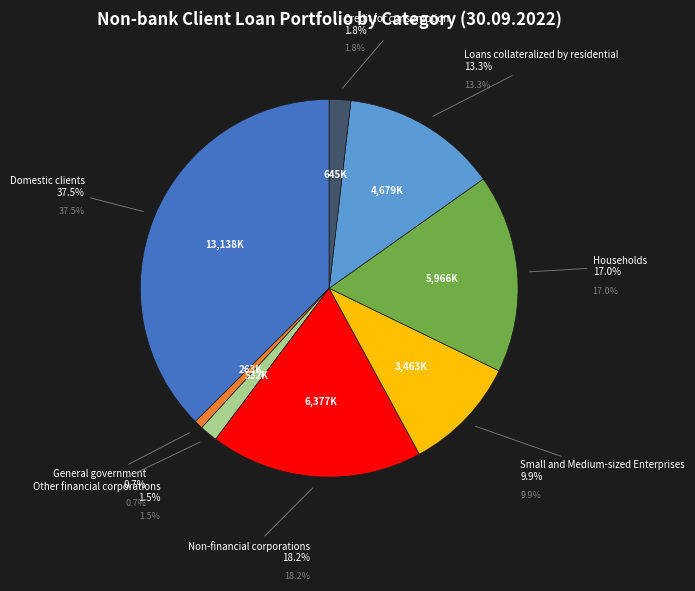

What is the change in value from Other financial corporations to Credit for consumption?

+113190.0